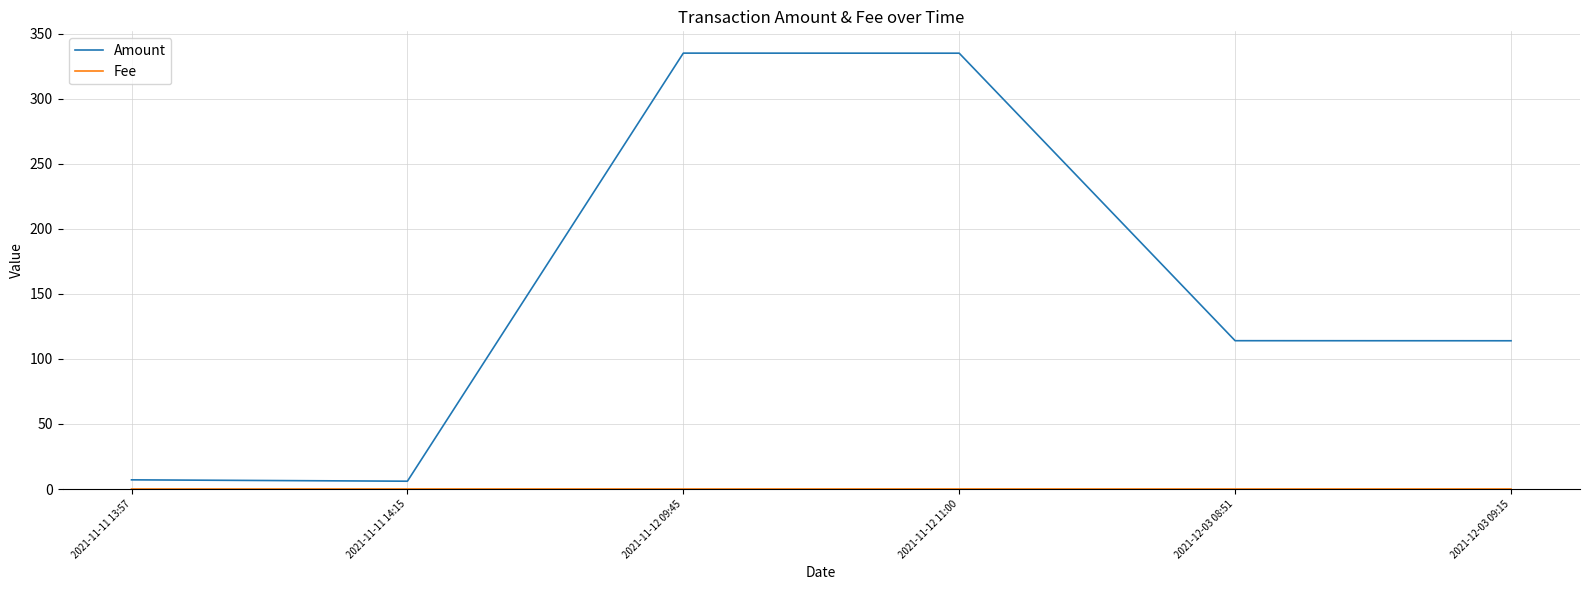

Is it true that Amount equals 6.0 at 2021-11-11 14:15?

True